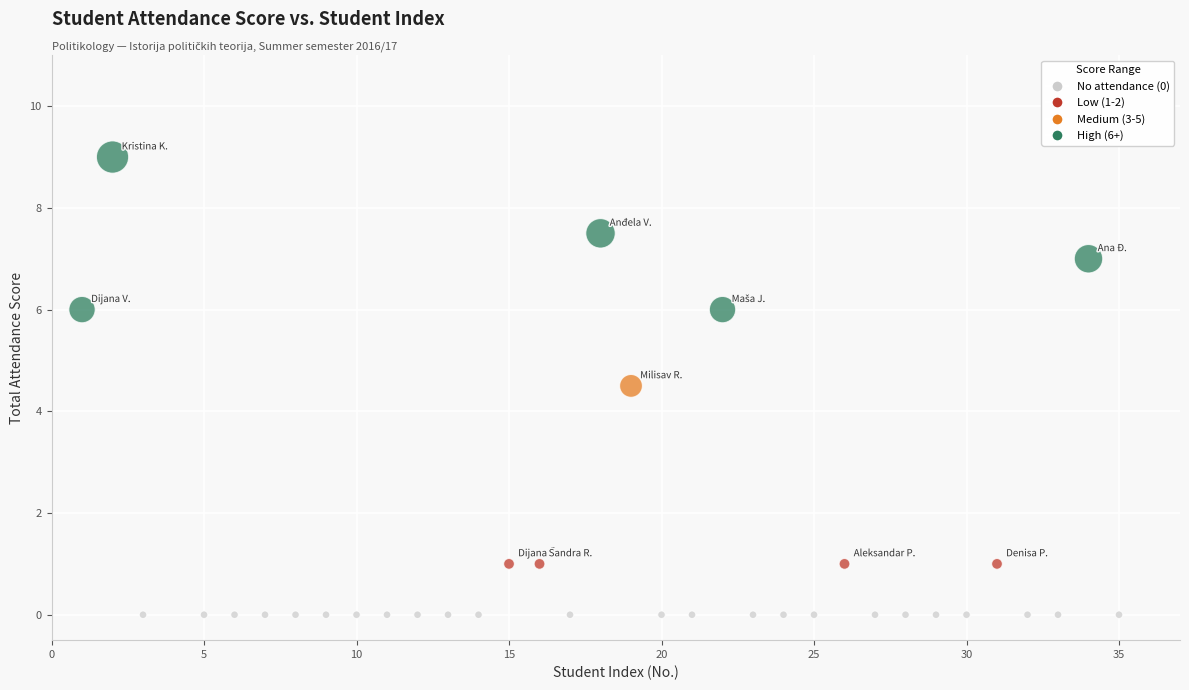

What Y value in the scatter plot is closest to 4?

4.5